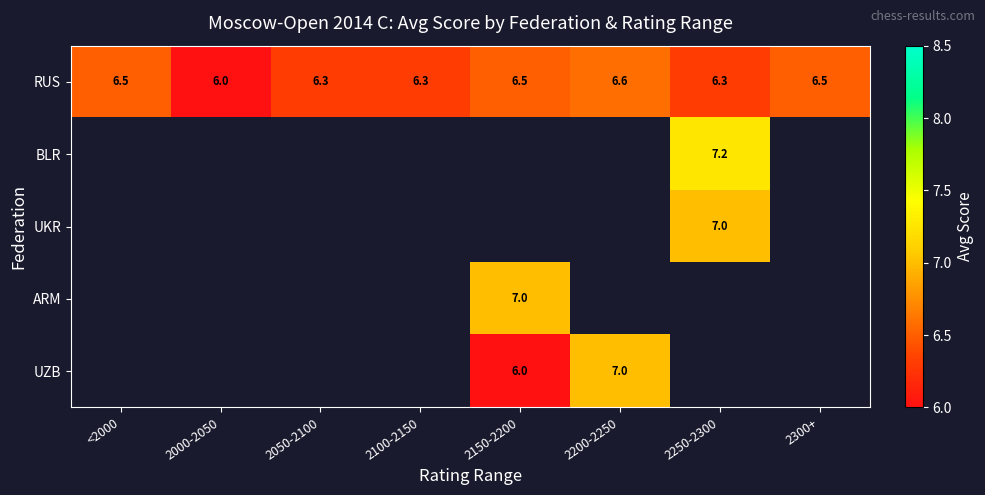

Is it true that ARM equals 2.1 at 2150-2200?

False